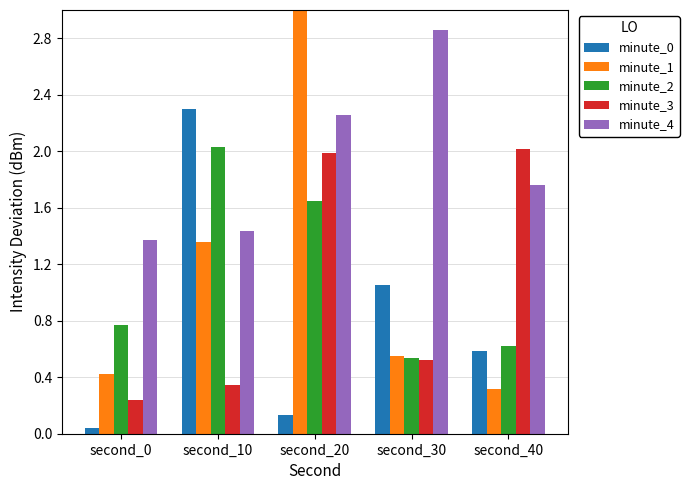

Is it true that minute_0 equals 1.1 at second_30?

True